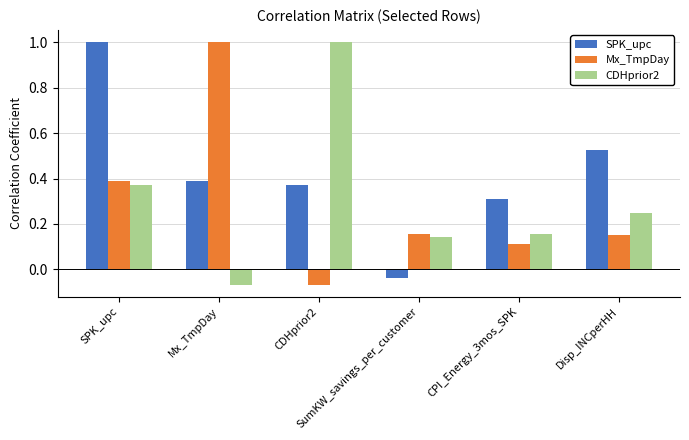

At how many categories does at least one series exceed 0?

6